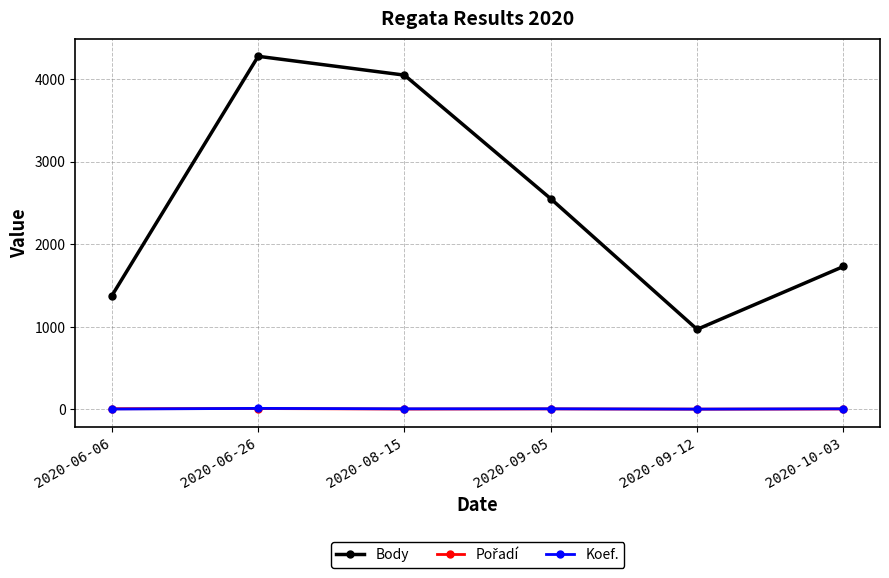

How many lines are shown in the chart?

3